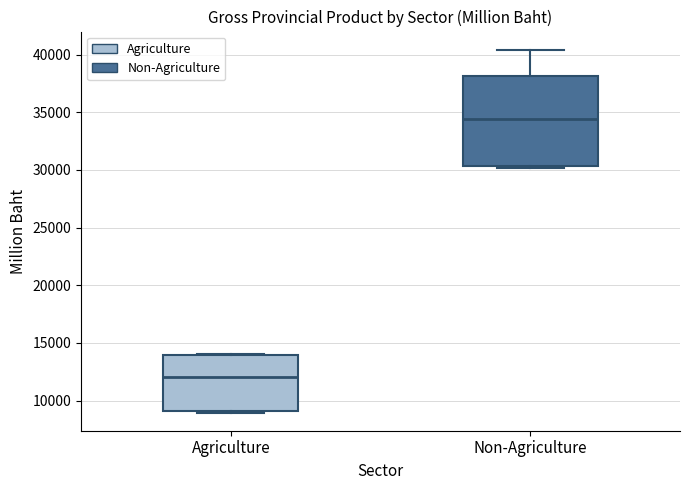

Comparing the boxes themselves (not the whiskers), which one is the tallest?

Non-Agriculture